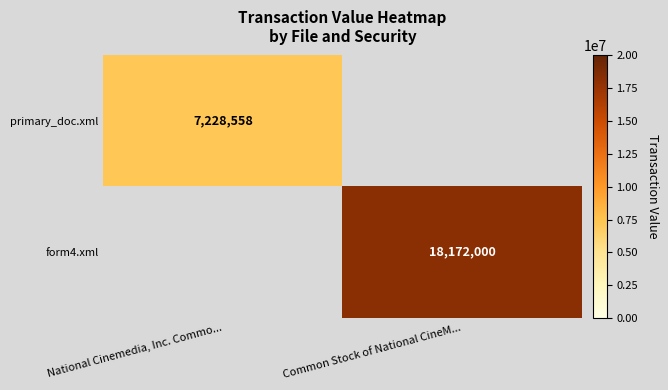

Is it true that form4.xml equals 11168413 at Common Stock of National CineM...?

False